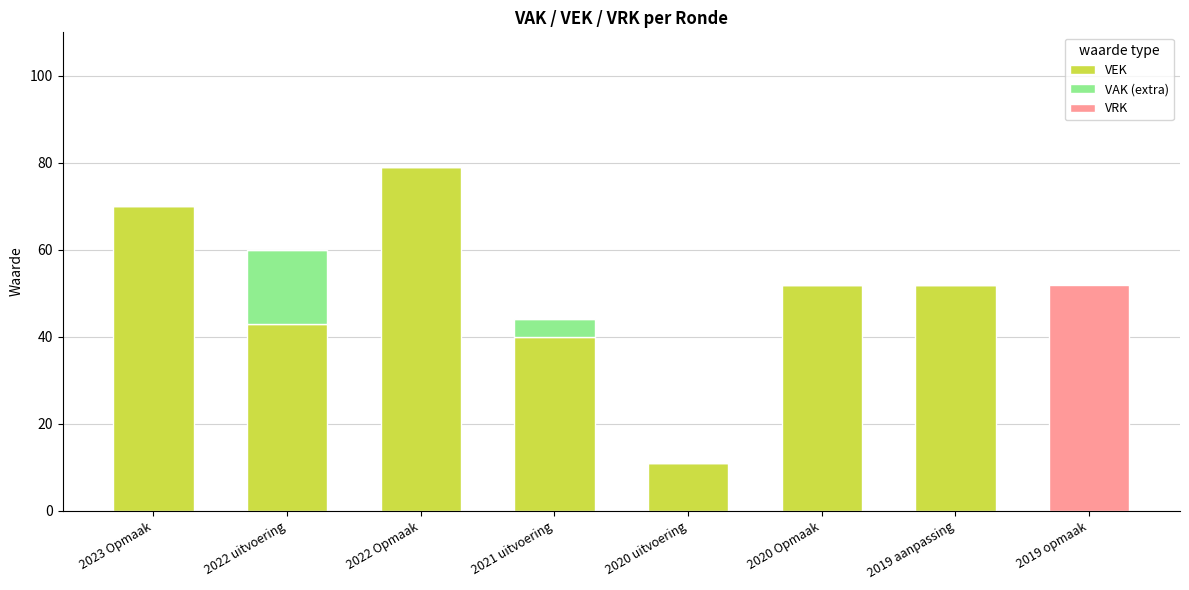

What are all the series names shown in the legend?

VEK, VAK (extra), VRK